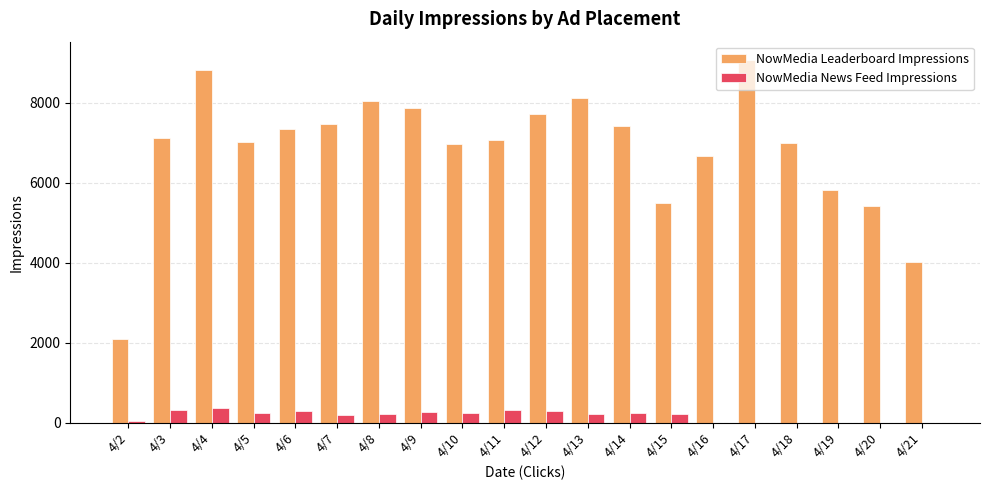

Is the value of NowMedia Leaderboard Impressions at 4/5 greater than the value of NowMedia News Feed Impressions at 4/2?

Yes